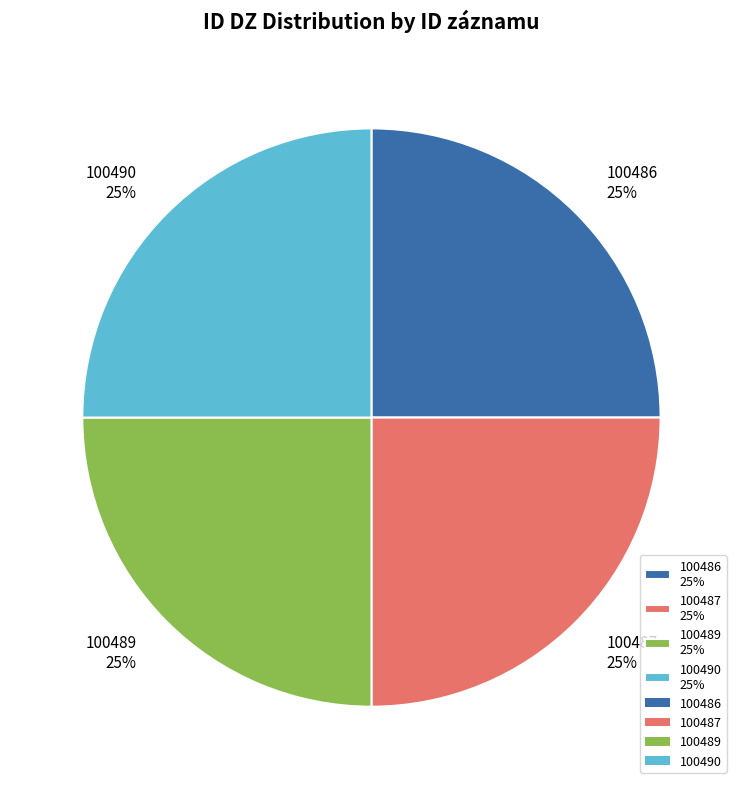

Does any single category account for the majority?

No